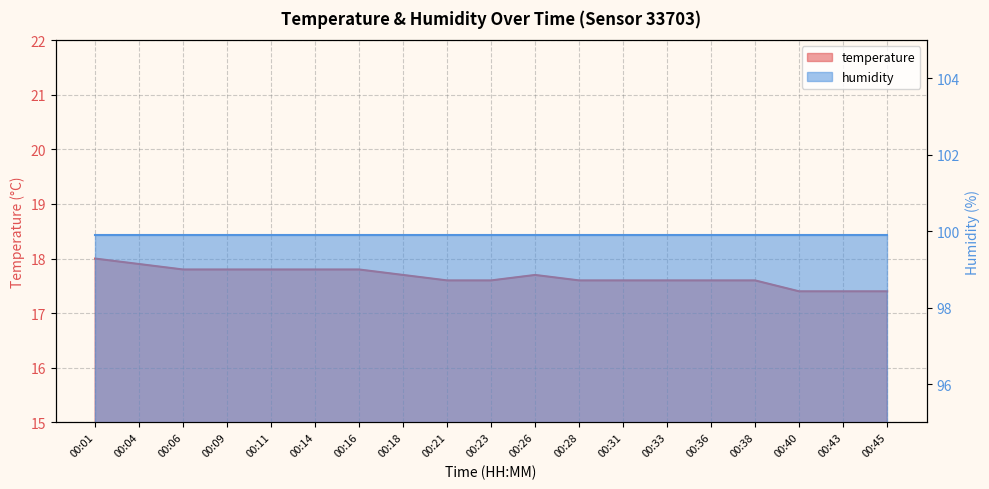

What is the value of the 8th point from the left?

17.7